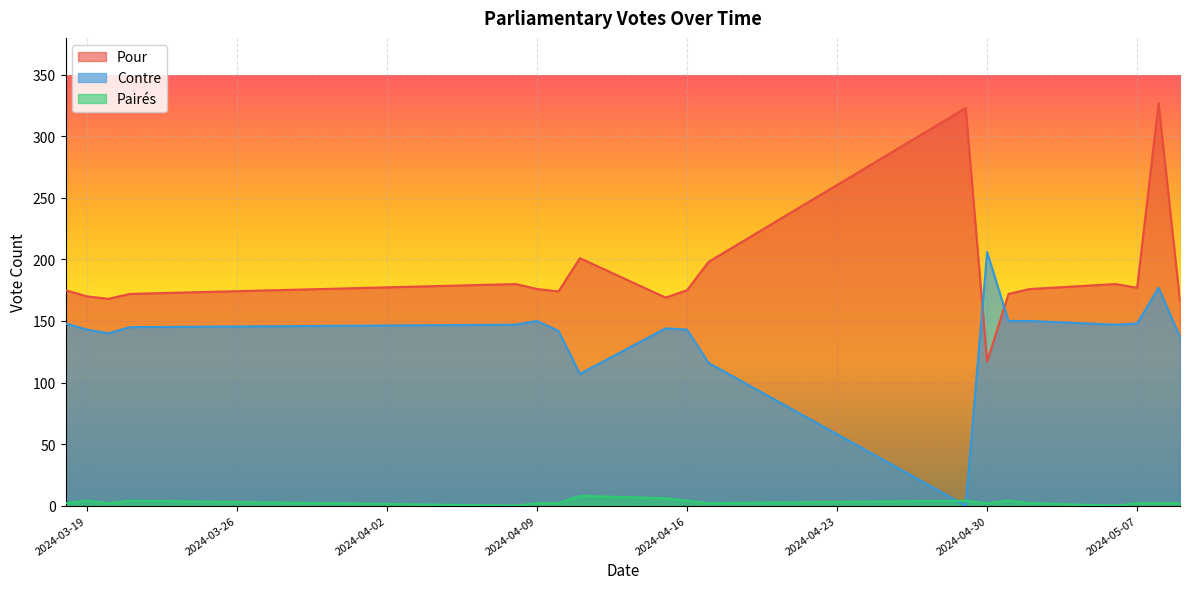

What is the label of the 18th point from the right?

2024-03-19